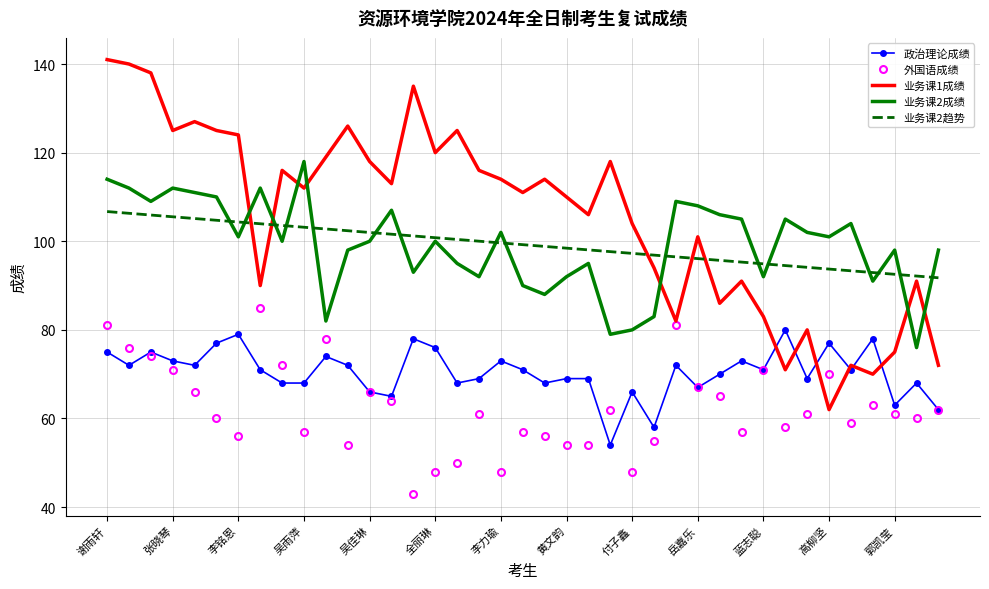

Which series has the largest total across all categories?

业务课1成绩